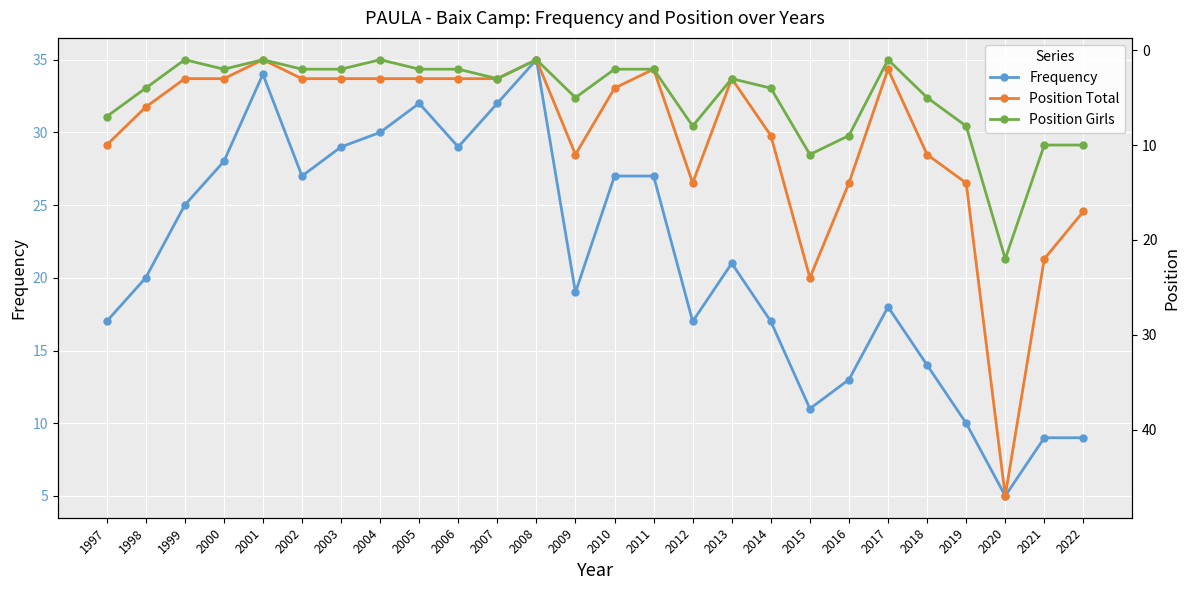

Between 2006 and 2016, which is larger?

2006